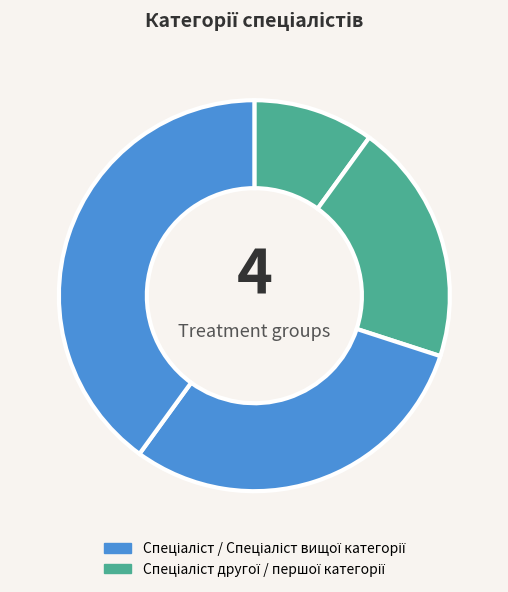

How many slices are in this pie chart?

4